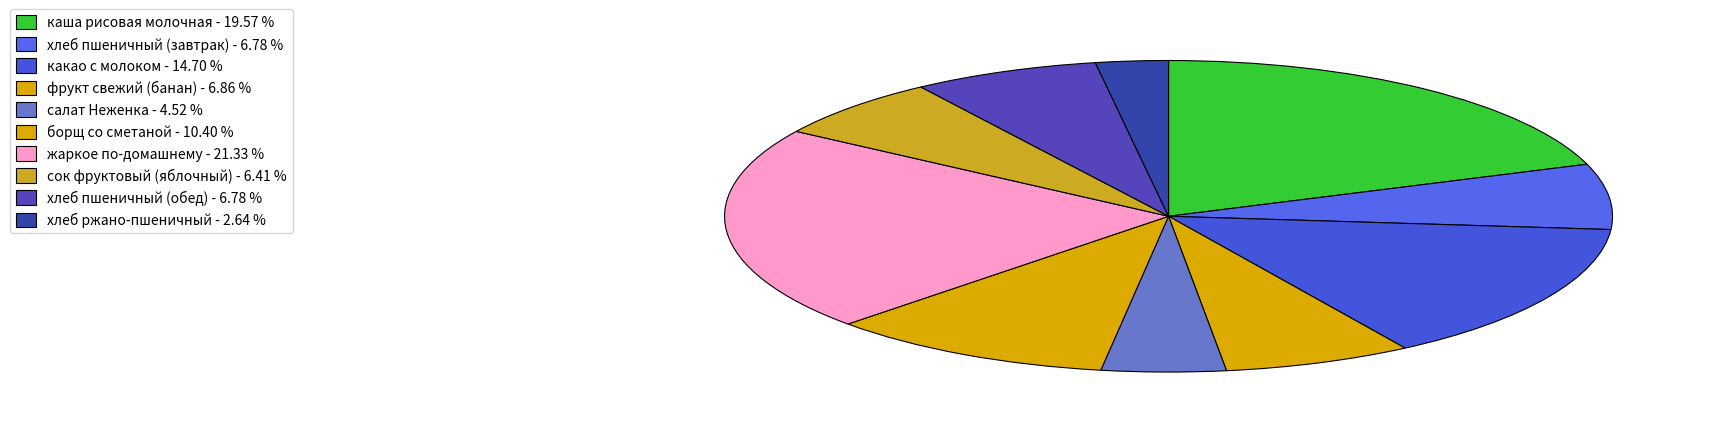

To the nearest percent, what is the average slice percentage?

10%